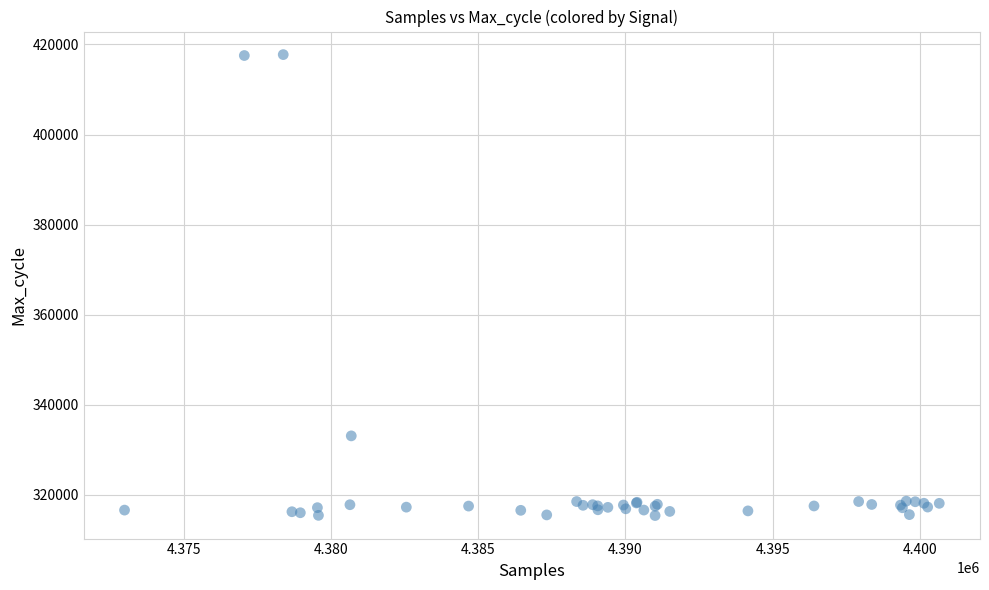

What Y value in the scatter plot is closest to 366596?

333120